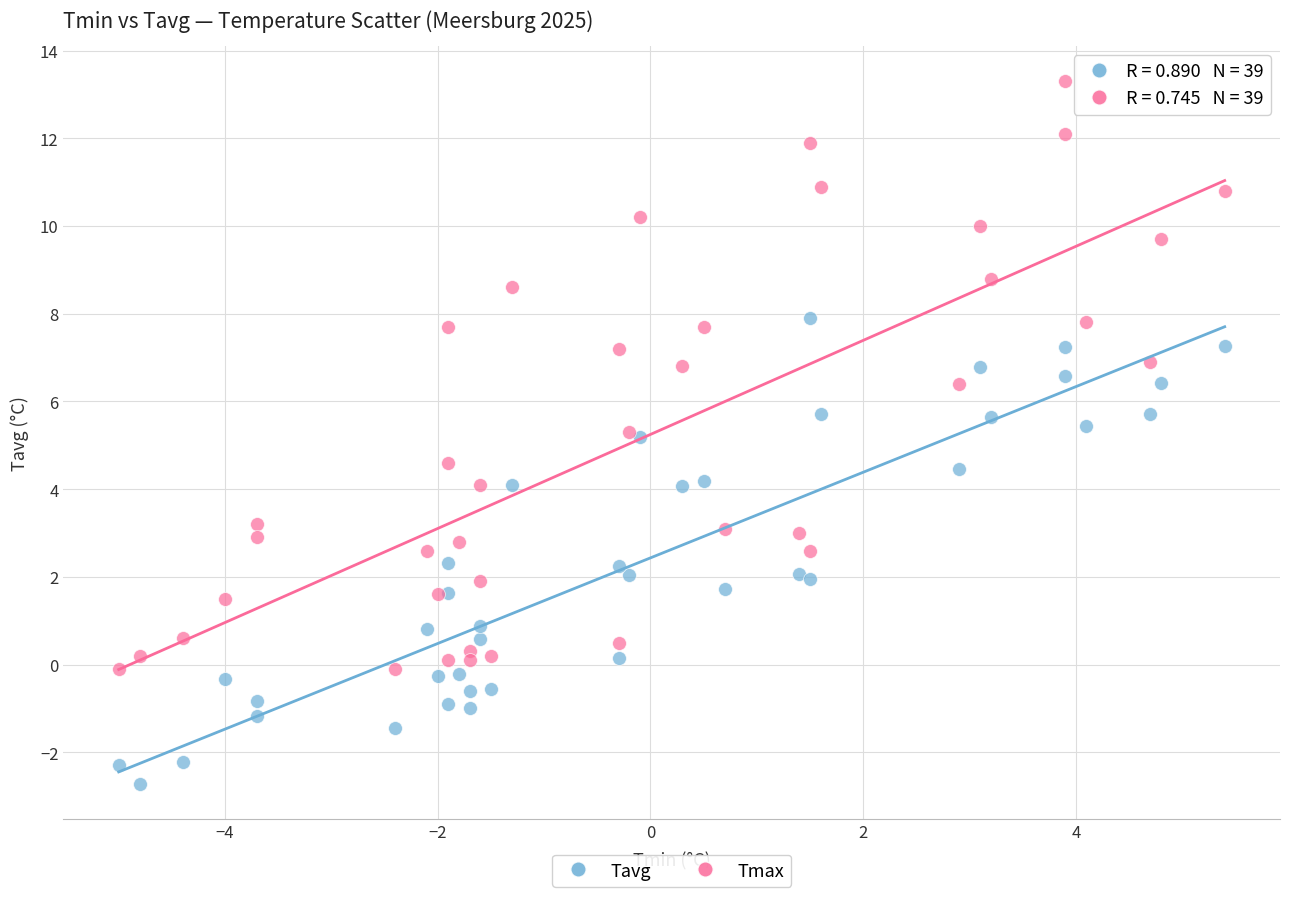

Which series has the largest Y range (max minus min)?

Tmax